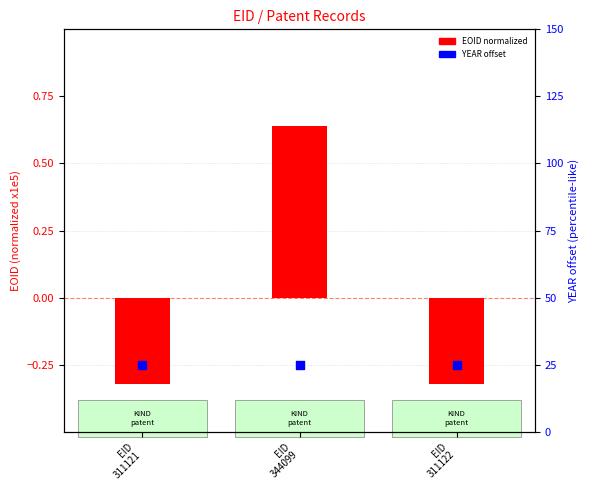

Which series reaches the maximum Y coordinate?

EOID (normalized)